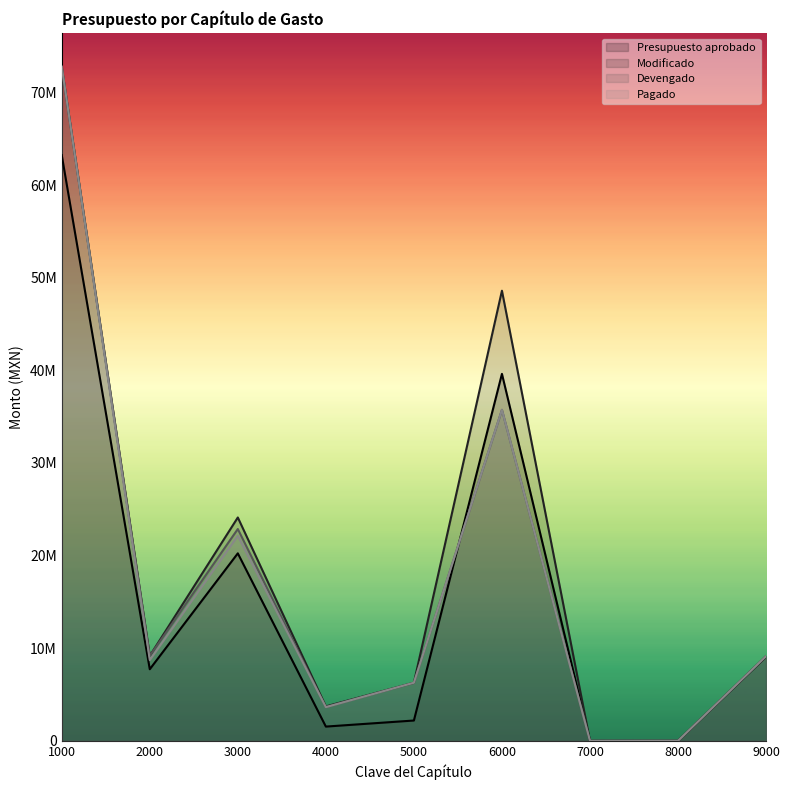

True or false: Devengado has a value of 18802377.8 at 6000.

False